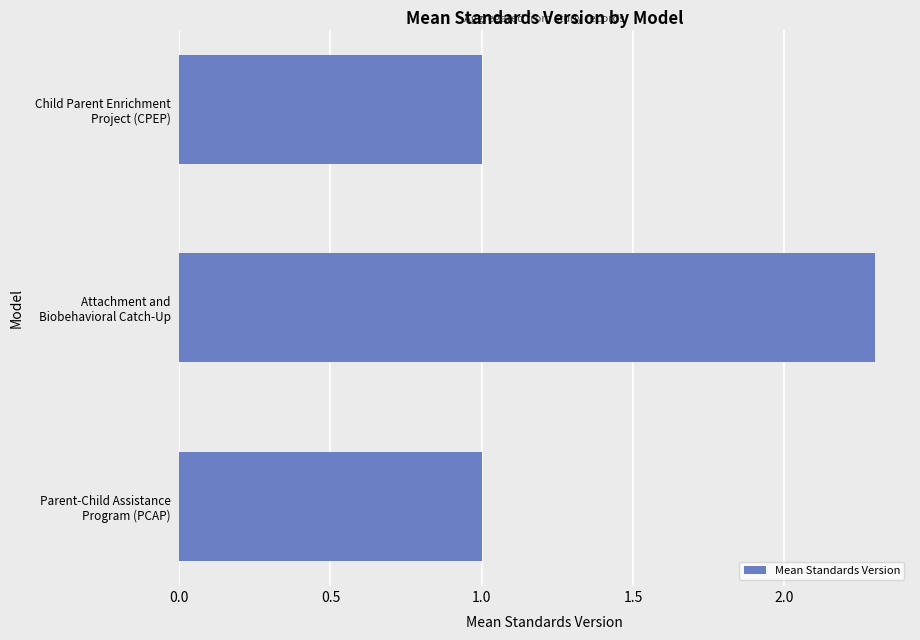

What is the difference between the maximum and second lowest values?

1.3